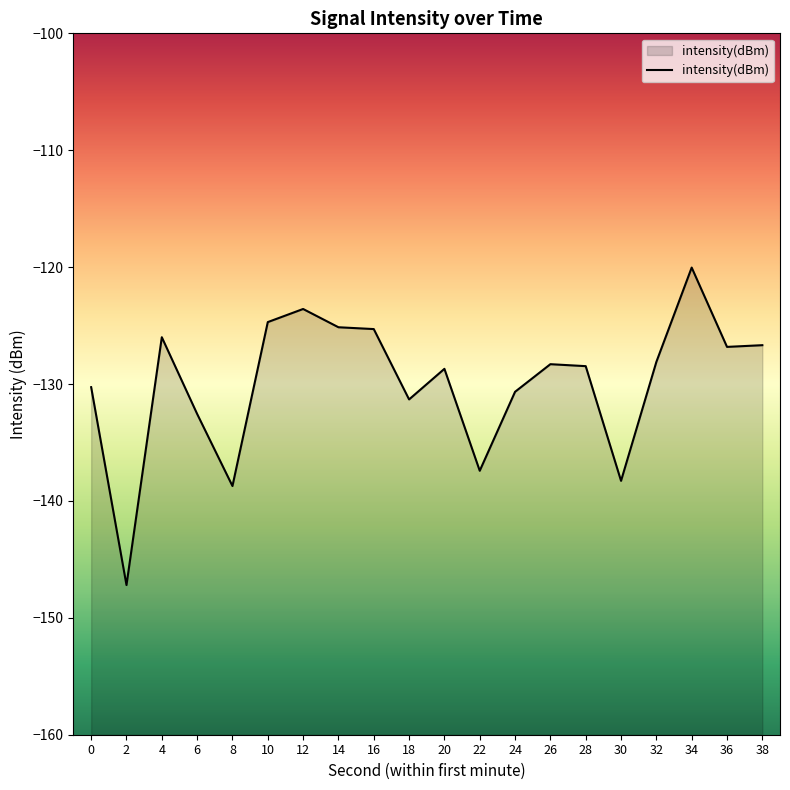

Reading left to right, list all the values displayed in this chart.

0=-130.3	2=-147.2	4=-126.0	6=-132.6	8=-138.7	10=-124.7	12=-123.6	14=-125.1	16=-125.3	18=-131.3	20=-128.7	22=-137.4	24=-130.7	26=-128.3	28=-128.5	30=-138.3	32=-128.1	34=-120.0	36=-126.8	38=-126.7